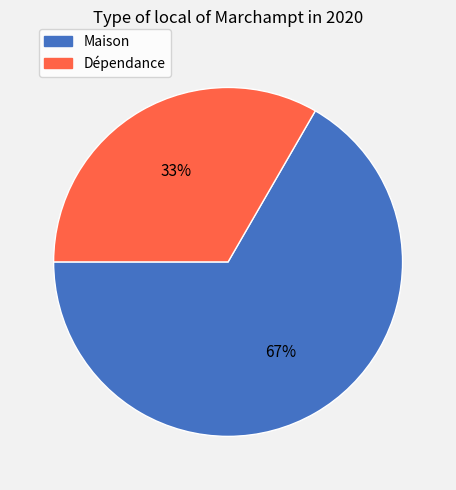

What percentage is the Dépendance slice, to the nearest percent?

33%